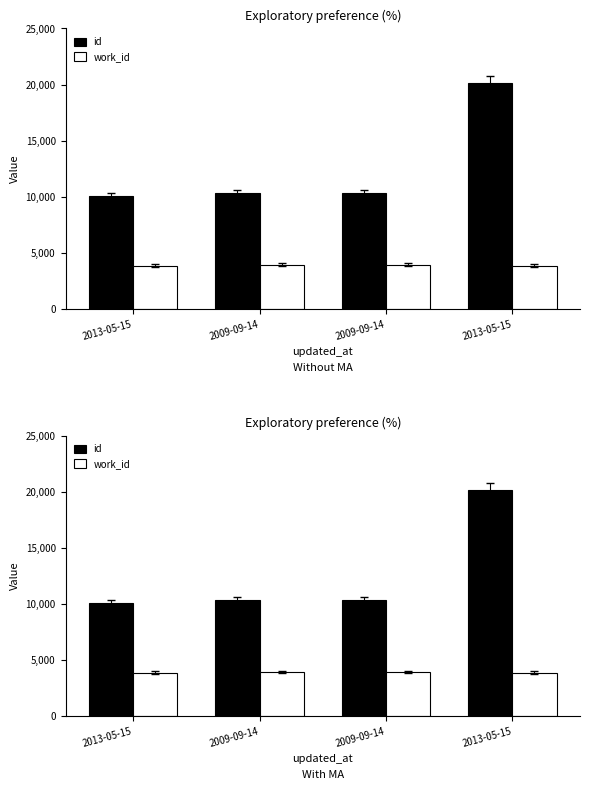

Which category has the lowest value across all series?

2013-05-15